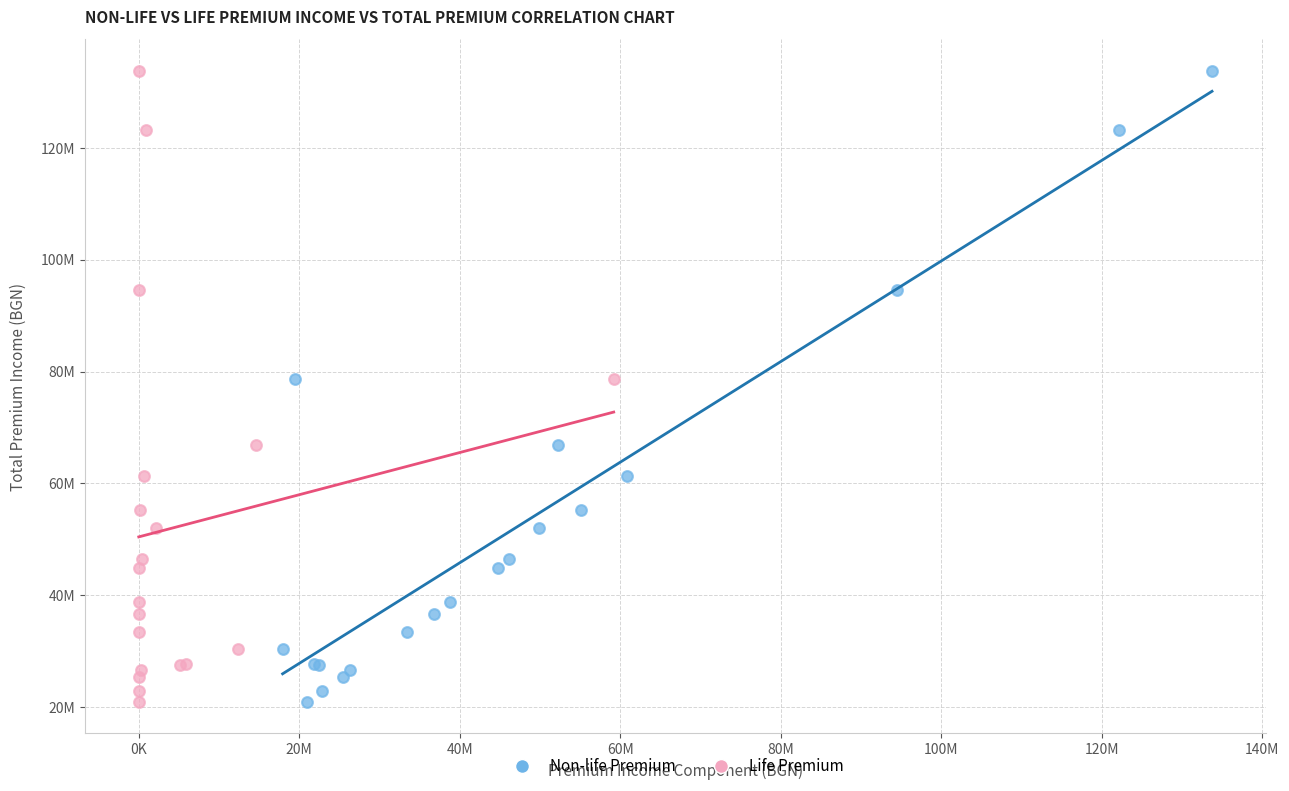

What are all the series names shown in the legend?

Non-life Premium, Life Premium